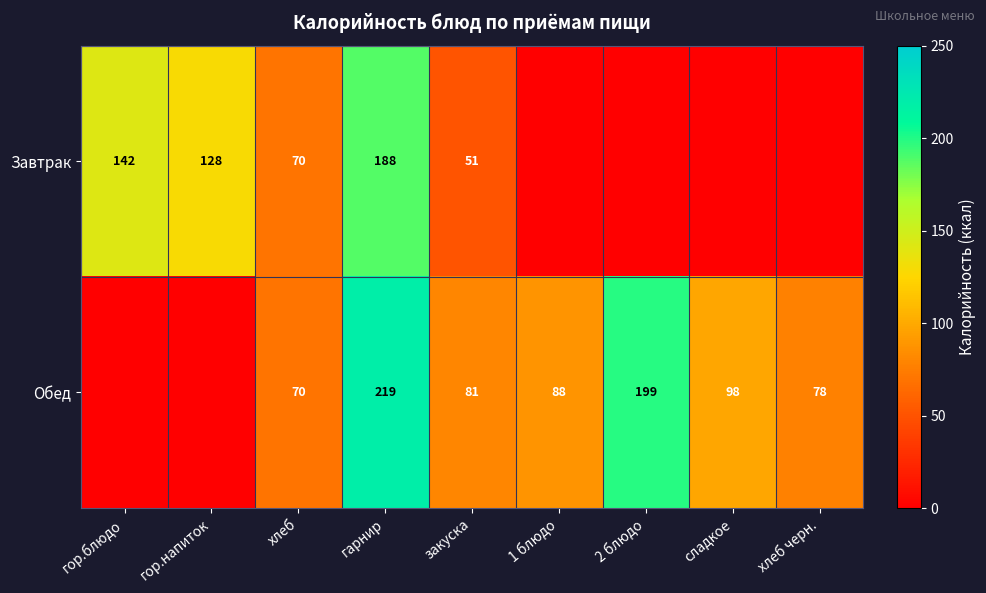

What is the difference between the Завтрак values at хлеб and гор.блюдо?

72